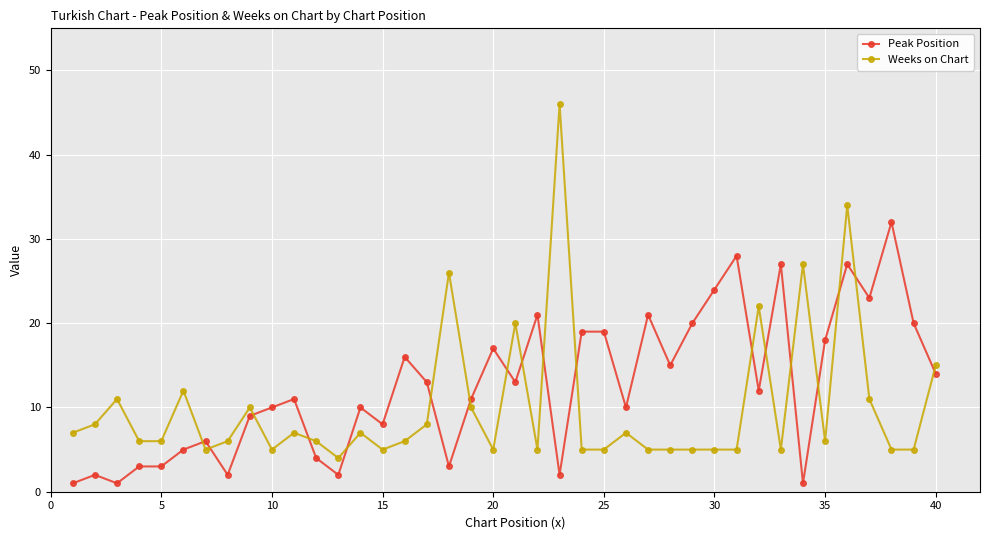

Which series has the largest total across all categories?

Peak Position